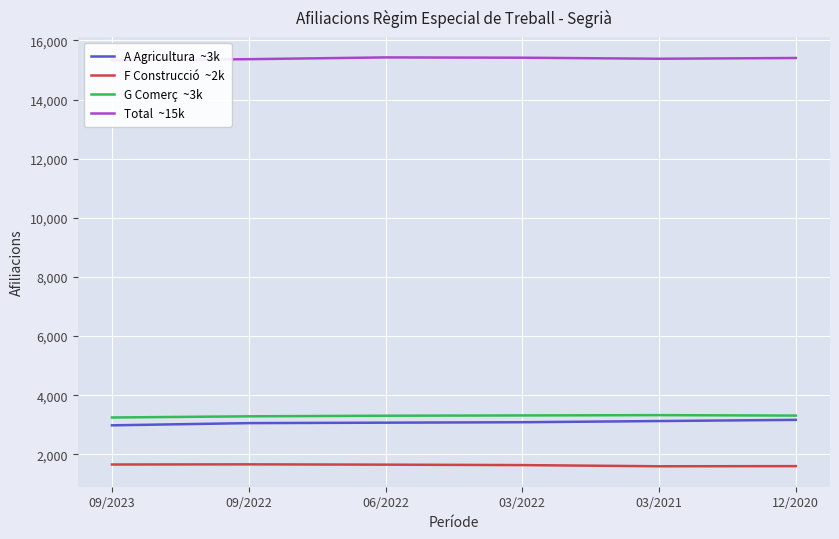

Is the value of A Agricultura  ~3k at 09/2022 greater than the value of Total  ~15k at 09/2022?

No